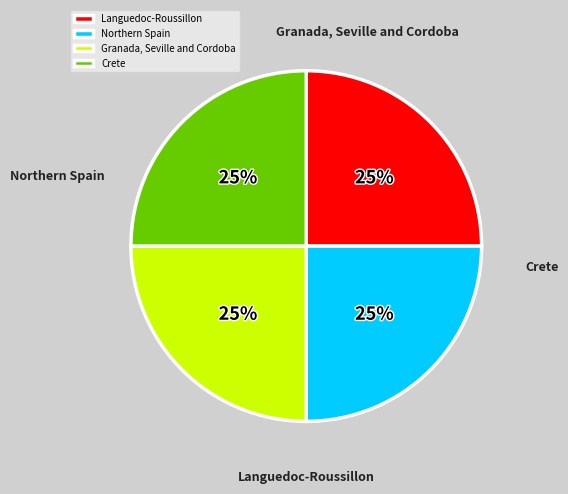

Do Granada, Seville and Cordoba and Crete together represent more than half of the pie?

No